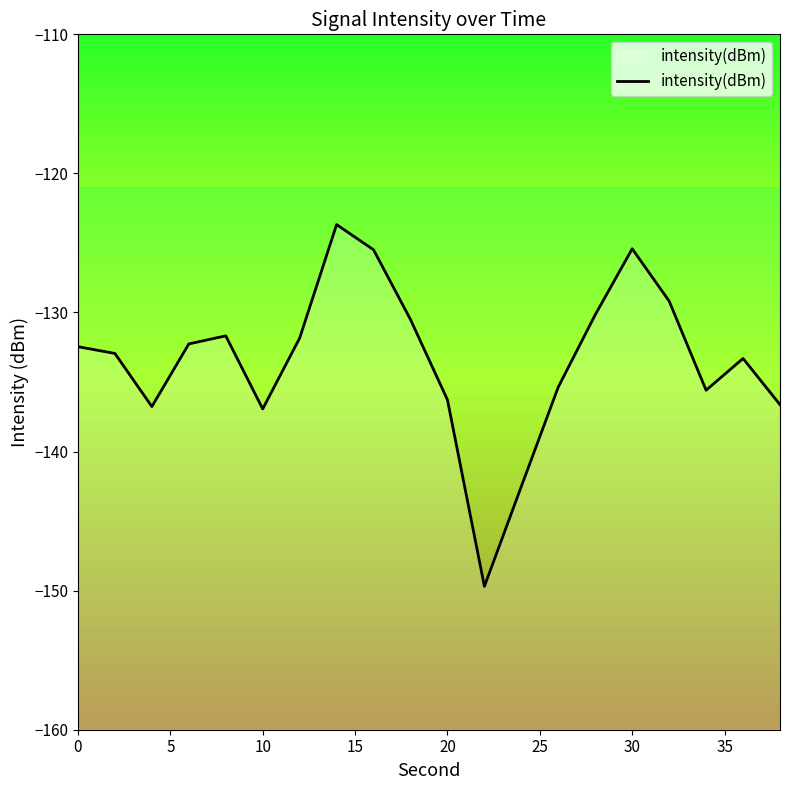

What is the greatest value displayed?

-123.7